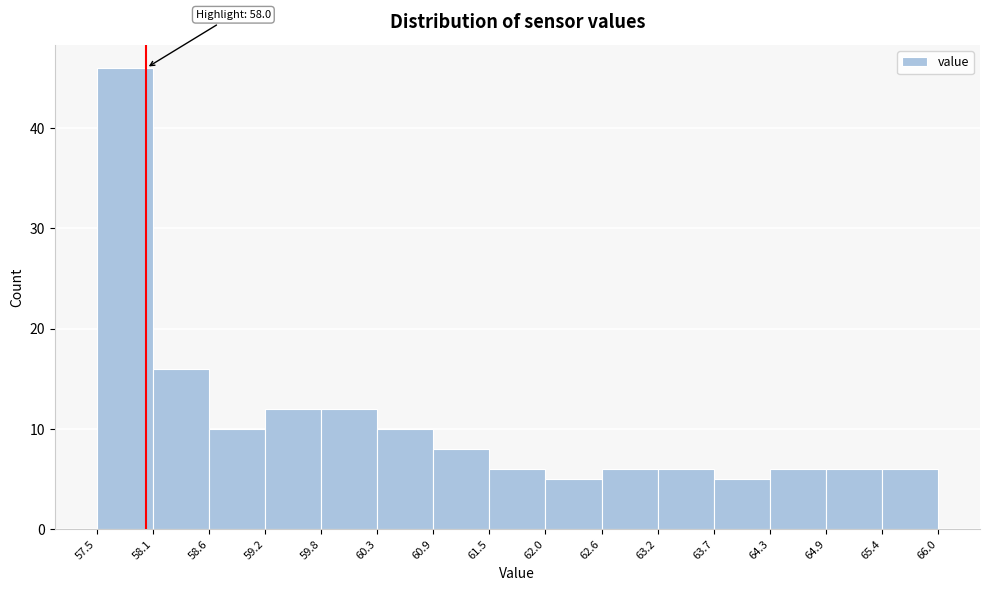

Over which range of the x-axis is the bar tallest?

57.5 to 58.1